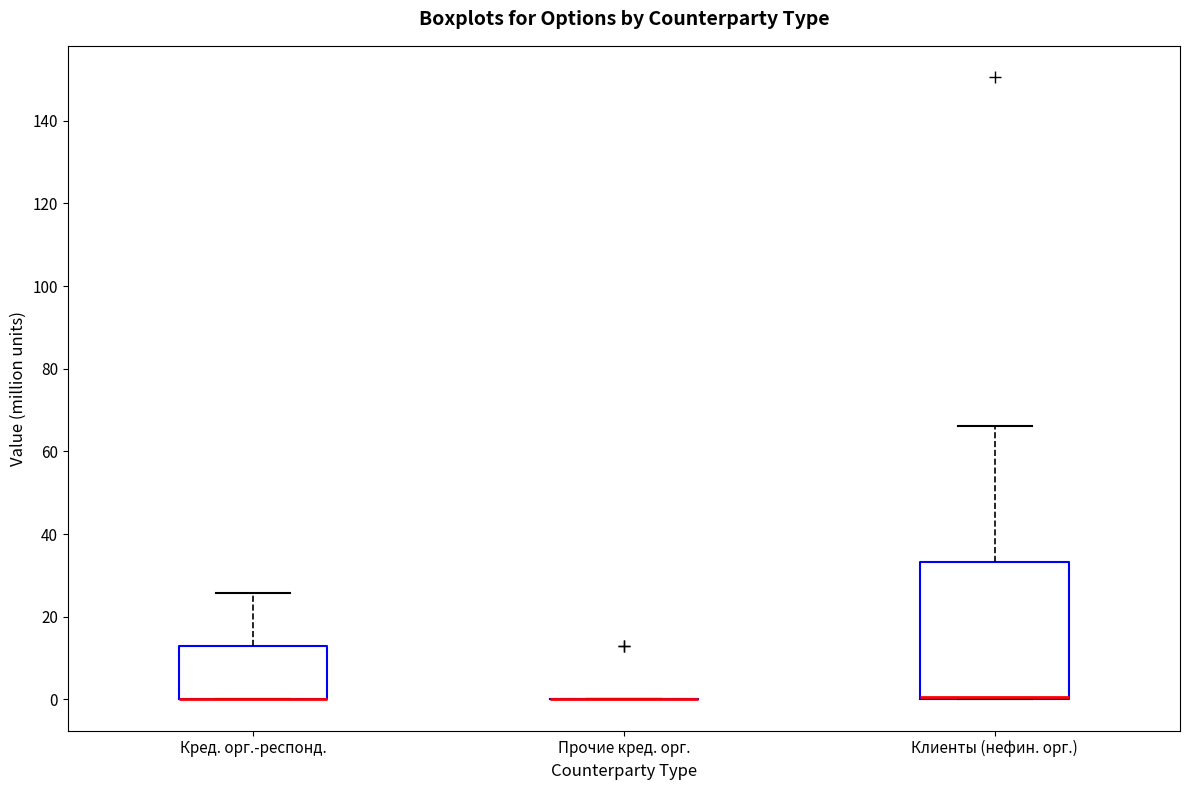

Where is the upper edge of the box for Кред. орг.-респонд. on the y-axis? The values are not printed on the chart, so give them approximately, as read against the axis.

12